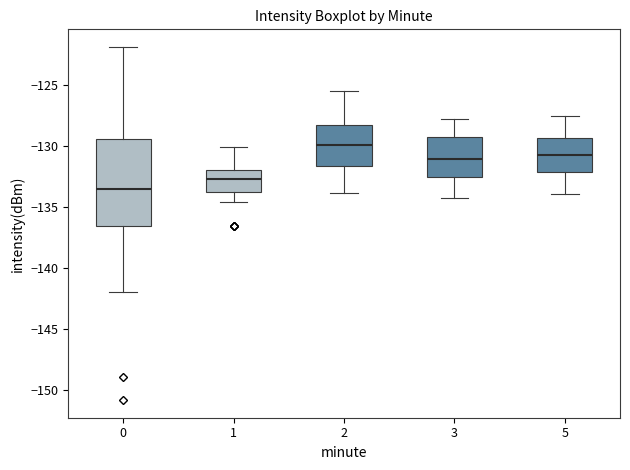

Reading left to right, read every box against the y-axis: the position of its median line, the range the box covers, and the ends of its whiskers. The values are not printed on the chart, so give them approximately, as read against the axis.

0: median -133.5, box -136.5 to -129.5, whiskers -142.0 to -122.0
1: median -132.5, box -133.5 to -132.0, whiskers -134.5 to -130.0
2: median -130.0, box -131.5 to -128.0, whiskers -134.0 to -125.5
3: median -131.0, box -132.5 to -129.0, whiskers -134.0 to -128.0
5: median -130.5, box -132.0 to -129.5, whiskers -134.0 to -127.5